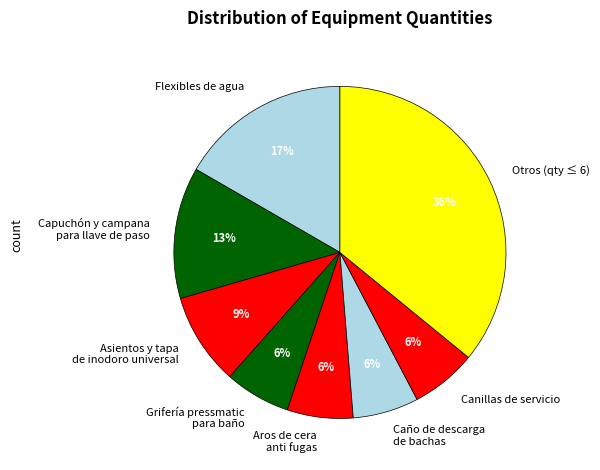

Is there any slice that represents more than half of the pie?

No